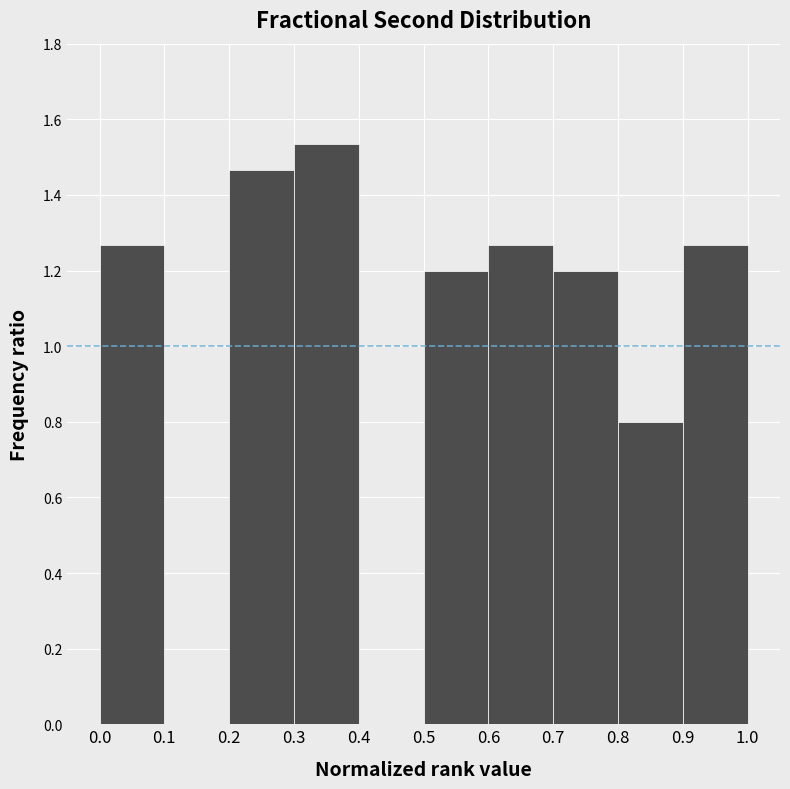

Reading left to right, list every bar in this chart as the range it spans on the x-axis followed by its height. The values are not printed on the chart, so give them approximately, as read against the axis.

0.0 to 0.1: 1.26
0.1 to 0.2: 0
0.2 to 0.3: 1.46
0.3 to 0.4: 1.54
0.4 to 0.5: 0
0.5 to 0.6: 1.20
0.6 to 0.7: 1.26
0.7 to 0.8: 1.20
0.8 to 0.9: 0.80
0.9 to 1.0: 1.26